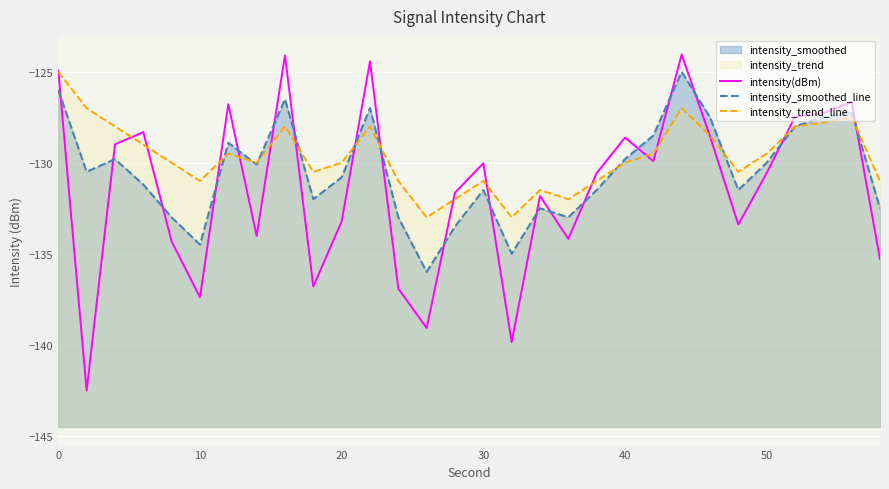

Which series has the widest spread of values?

intensity(dBm)